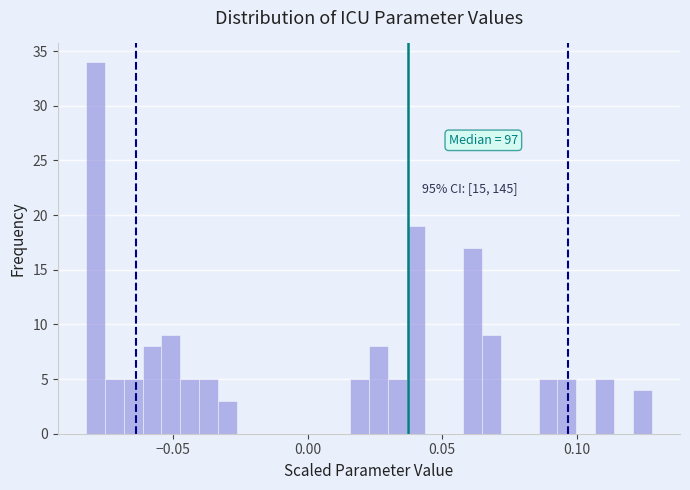

Read against the x-axis, roughly where is the centre of the tallest bar?

-0.080